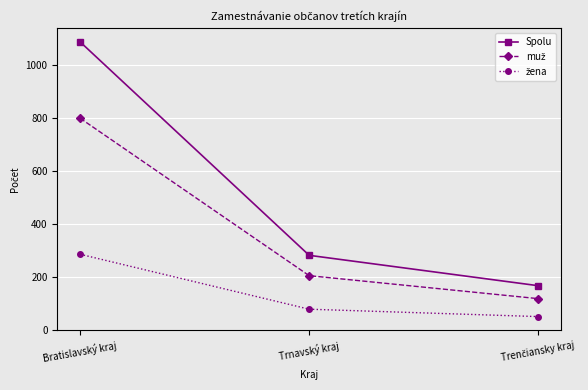

Which series has the widest spread of values?

Spolu